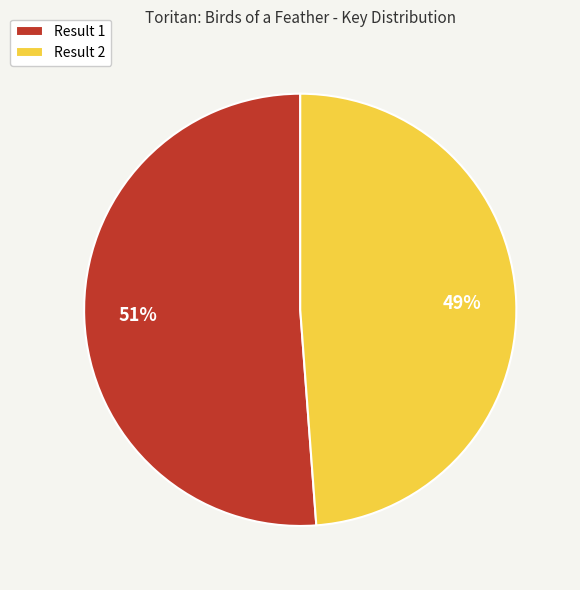

Is it true that Result 1 is 51% of the pie?

True